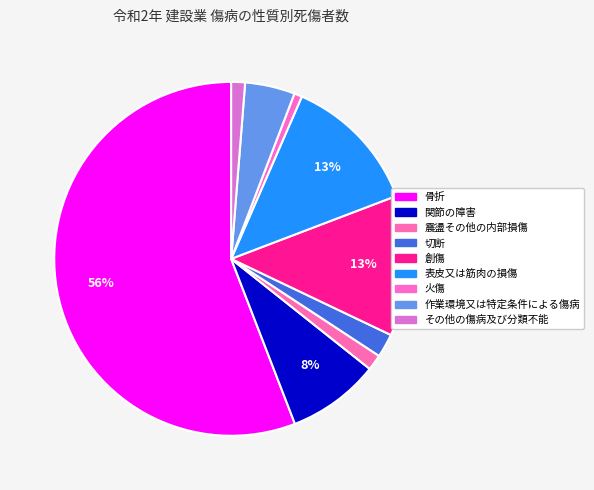

How many slices are in this pie chart?

9